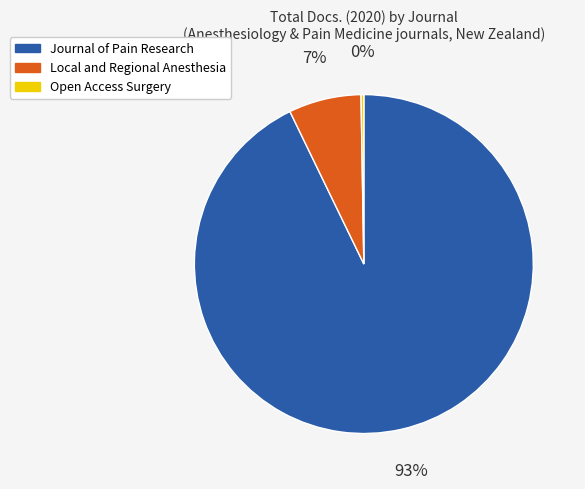

What is the largest slice in the pie chart?

Journal of Pain Research